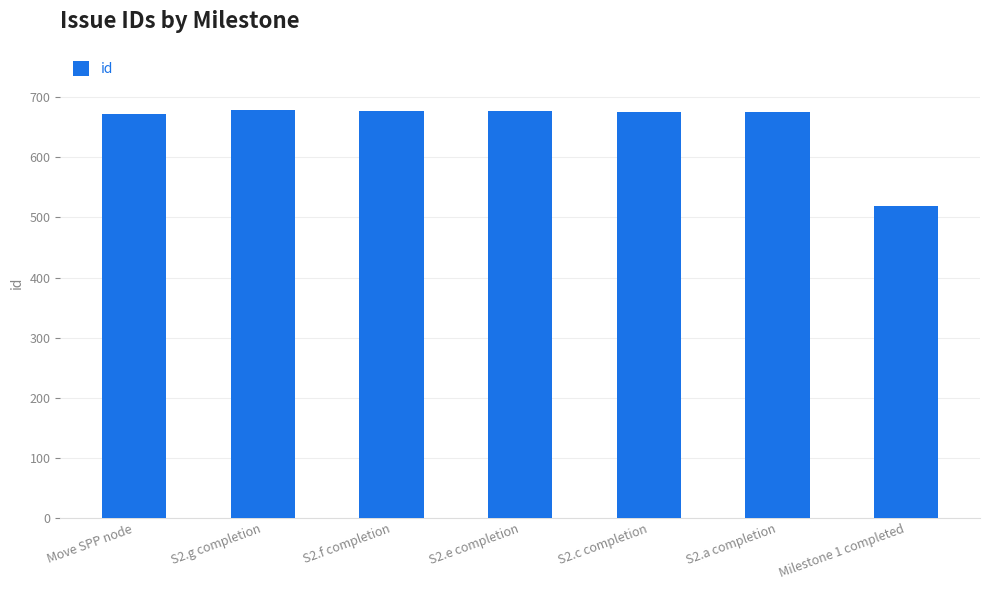

What is the approximate value at S2.e completion?

677